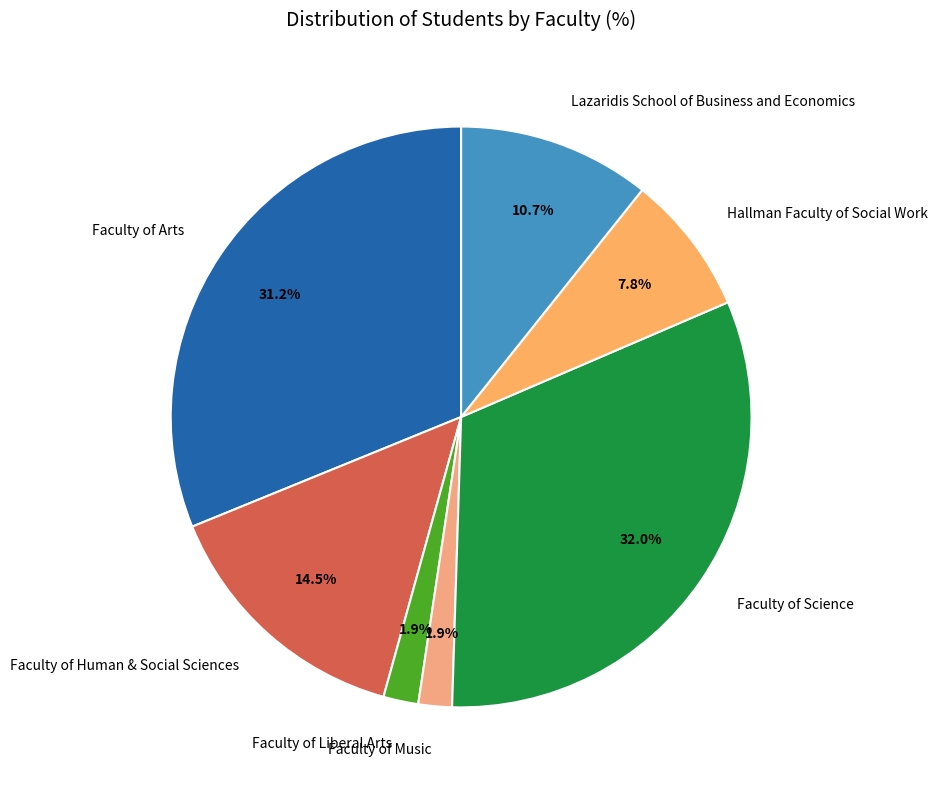

True or false: Faculty of Music accounts for 2% of the total.

True